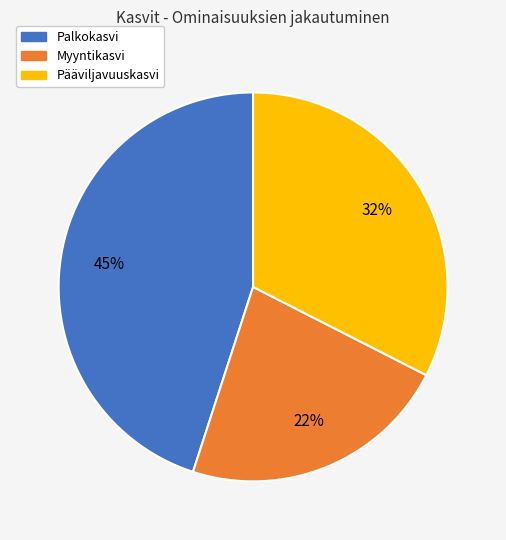

Which has a higher value, Myyntikasvi or Palkokasvi?

Palkokasvi